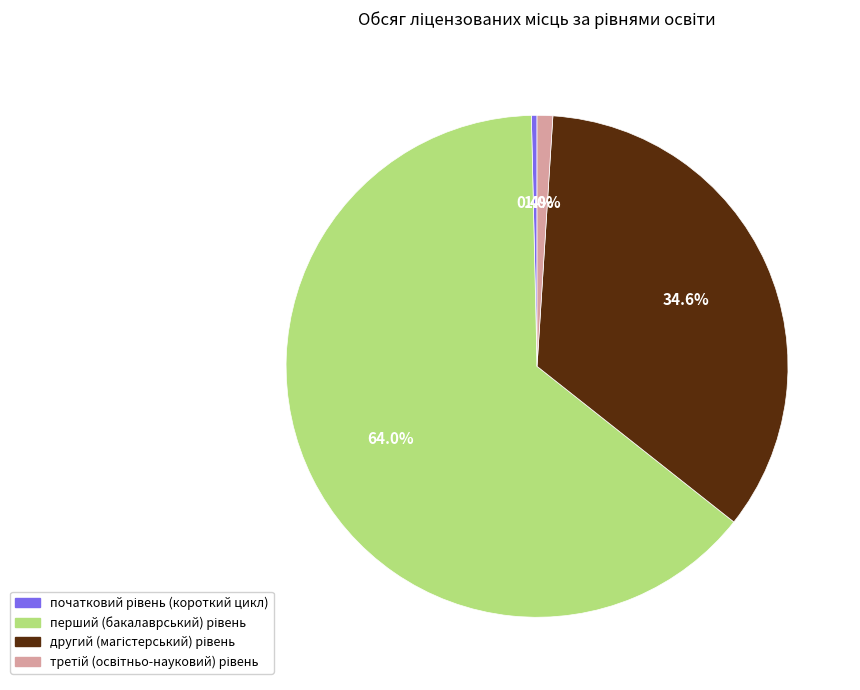

Is there any slice that represents more than half of the pie?

Yes